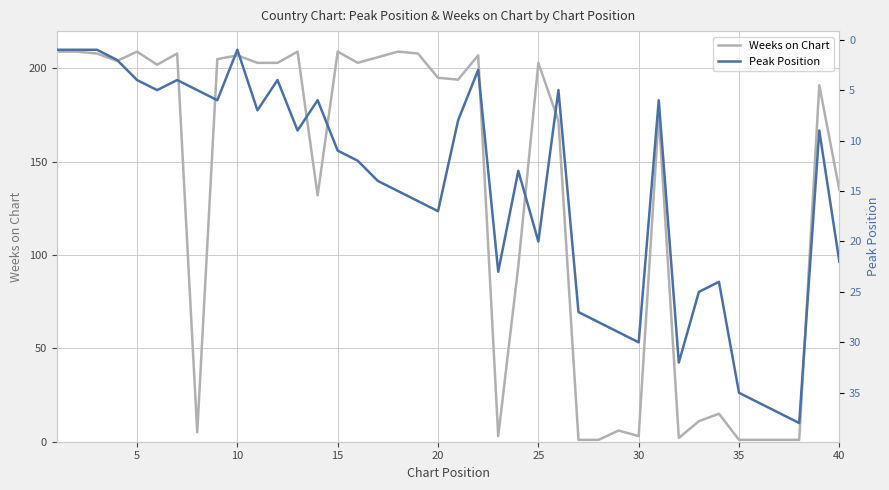

What is the total value across all series at 20?

213